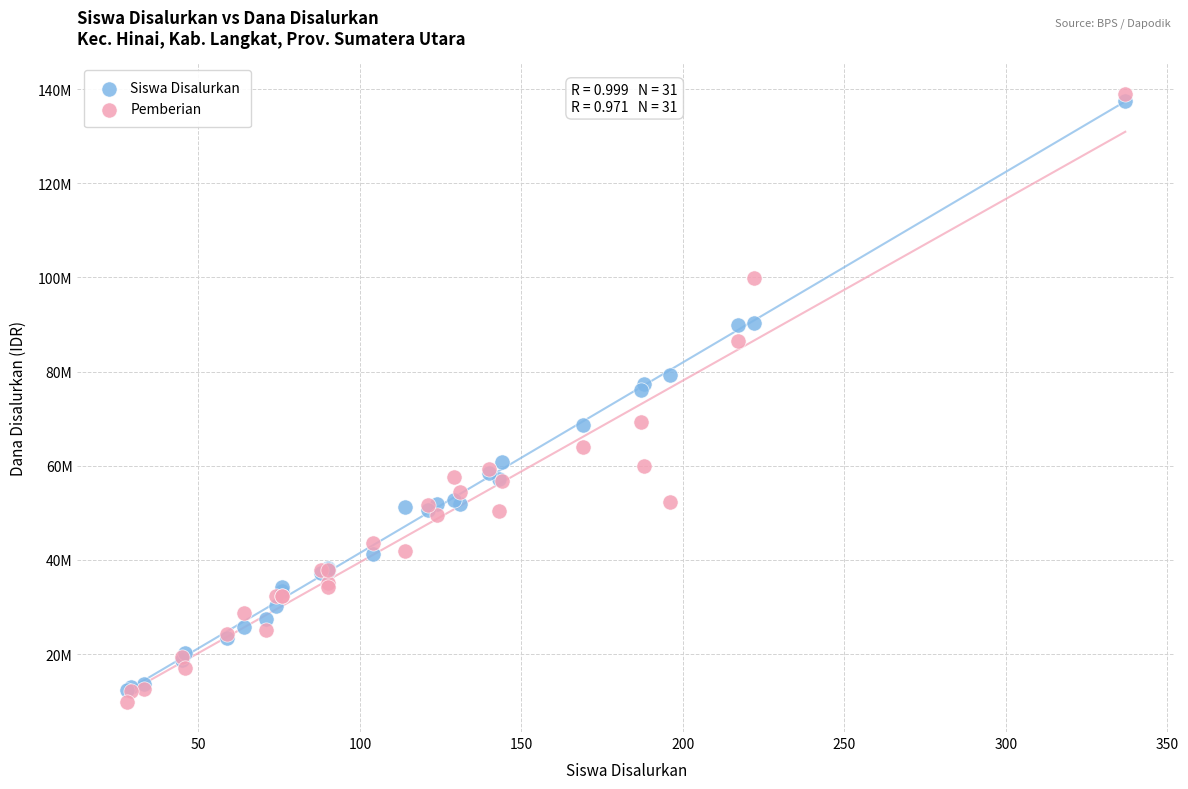

Which series reaches the maximum Y coordinate?

Pemberian